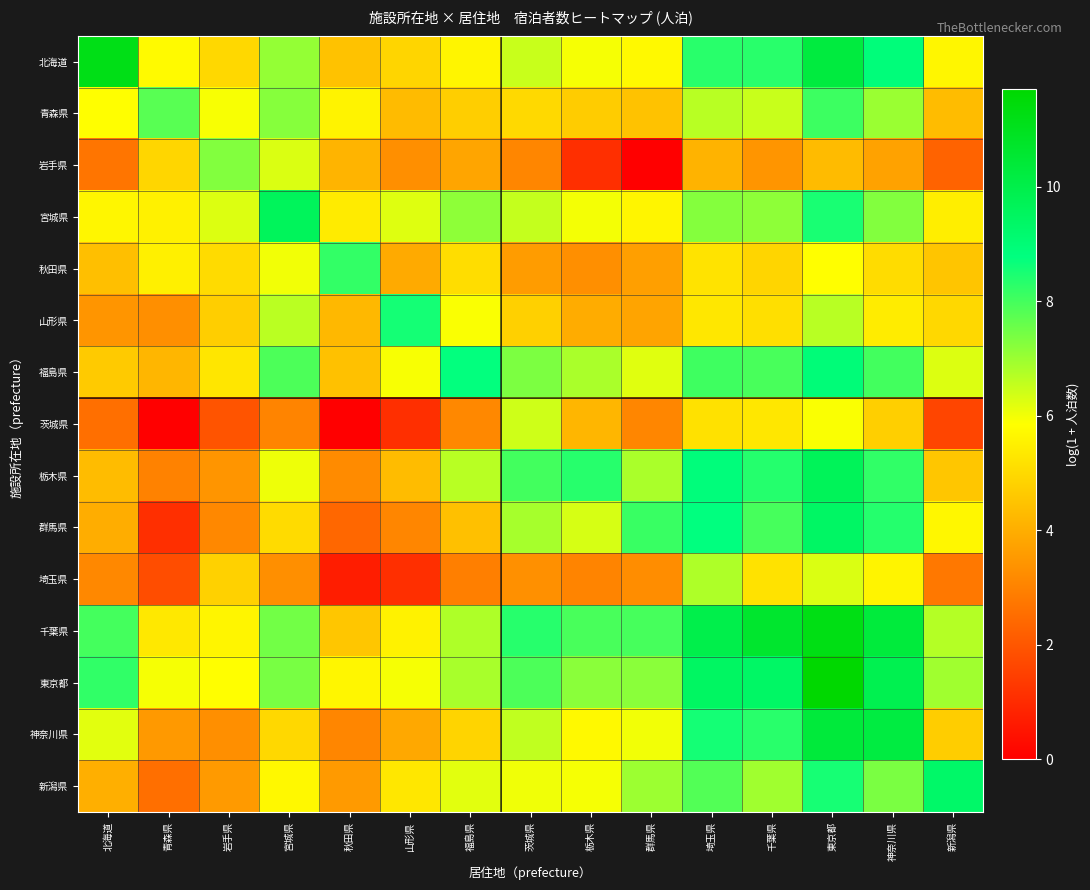

List the series in order of their peak value, highest first.

東京都, 千葉県, 北海道, 神奈川県, 栃木県, 宮城県, 群馬県, 新潟県, 福島県, 山形県, 秋田県, 青森県, 岩手県, 埼玉県, 茨城県